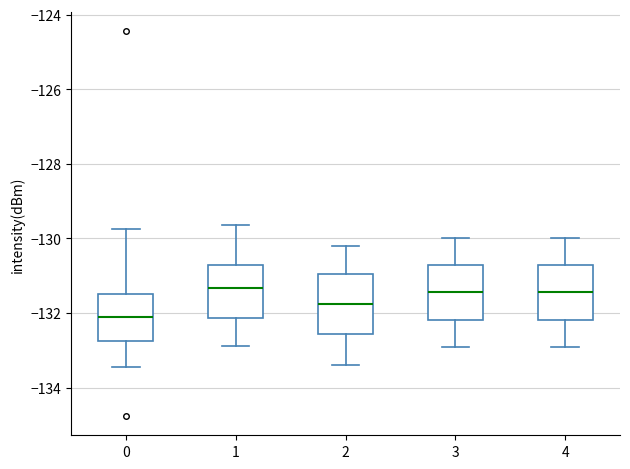

Where is the lower edge of the box at x = 0 on the y-axis? The values are not printed on the chart, so give them approximately, as read against the axis.

-132.8